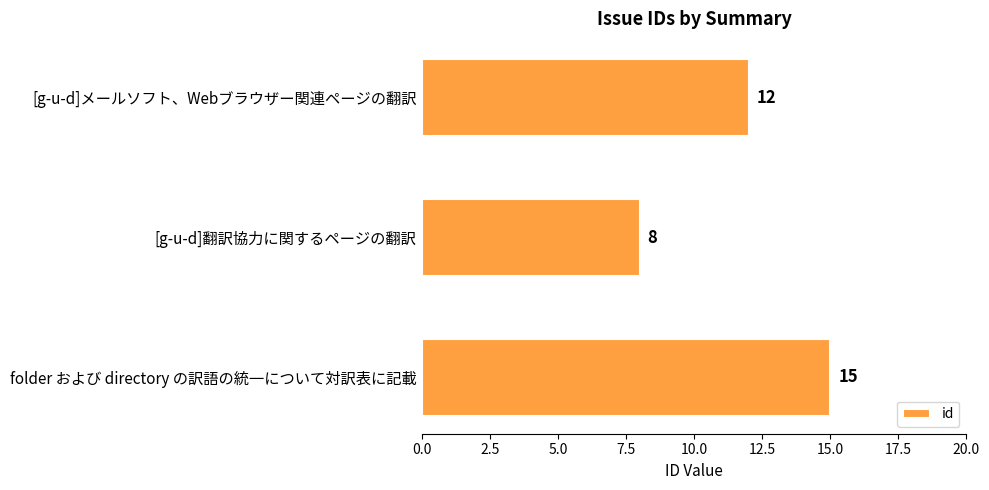

How many bars are there in total?

3